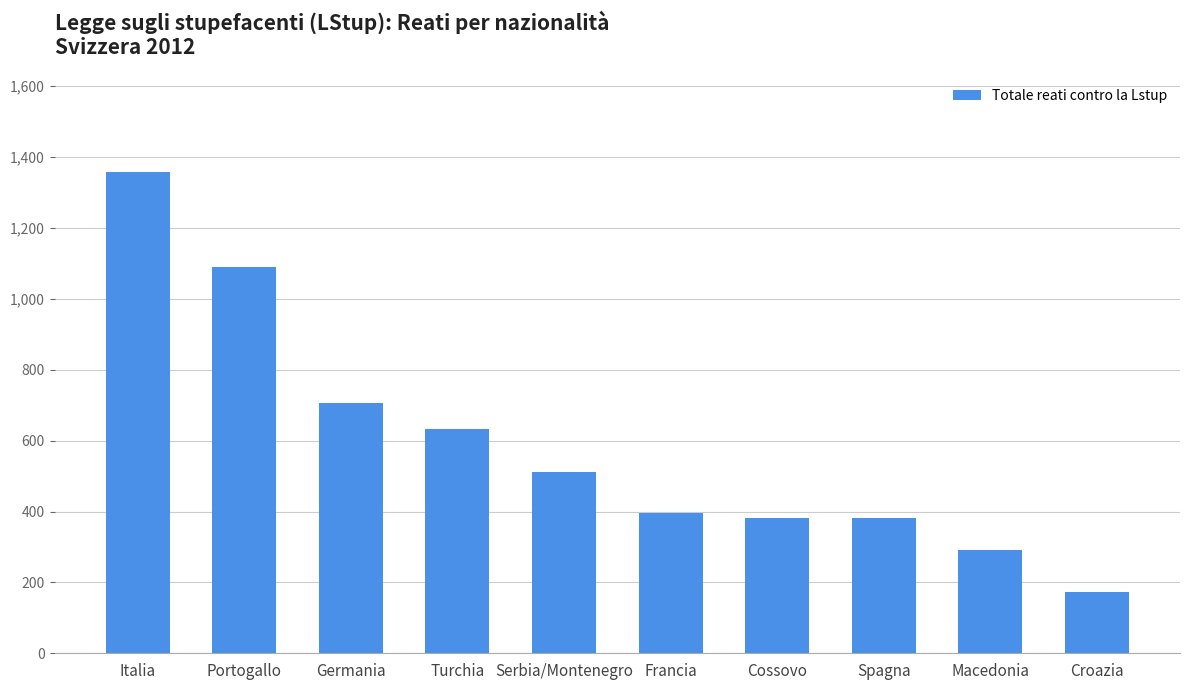

What is the ratio of the value at Turchia to the value at Italia?

0.5